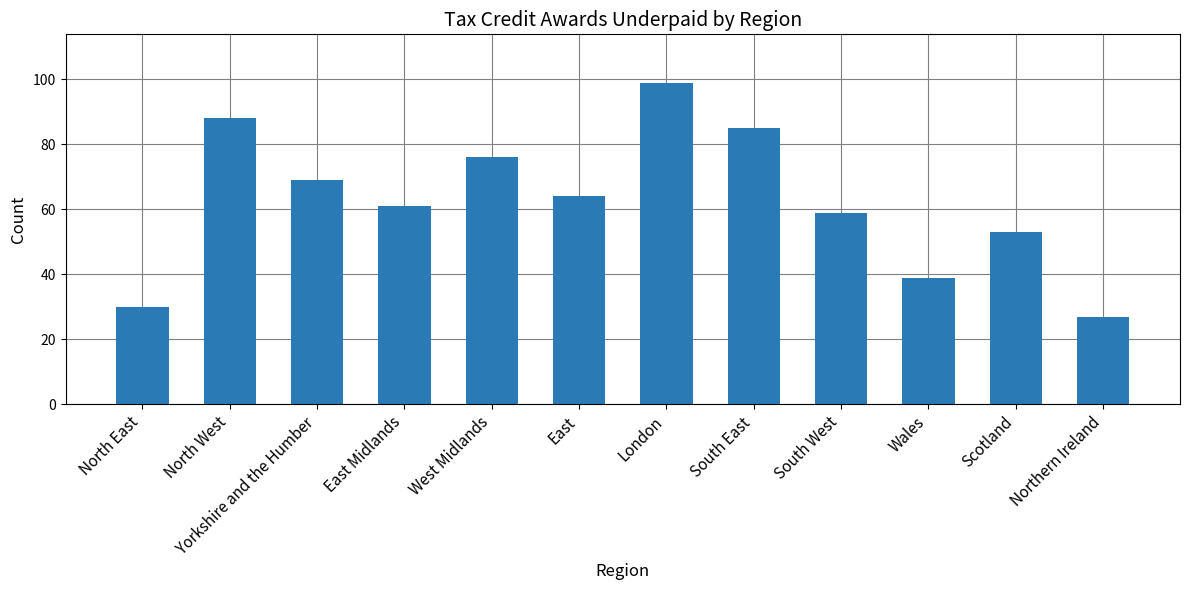

Reading right to left, extract all data points from this chart.

Northern Ireland=27	Scotland=53	Wales=39	South West=59	South East=85	London=99	East=64	West Midlands=76	East Midlands=61	Yorkshire and the Humber=69	North West=88	North East=30